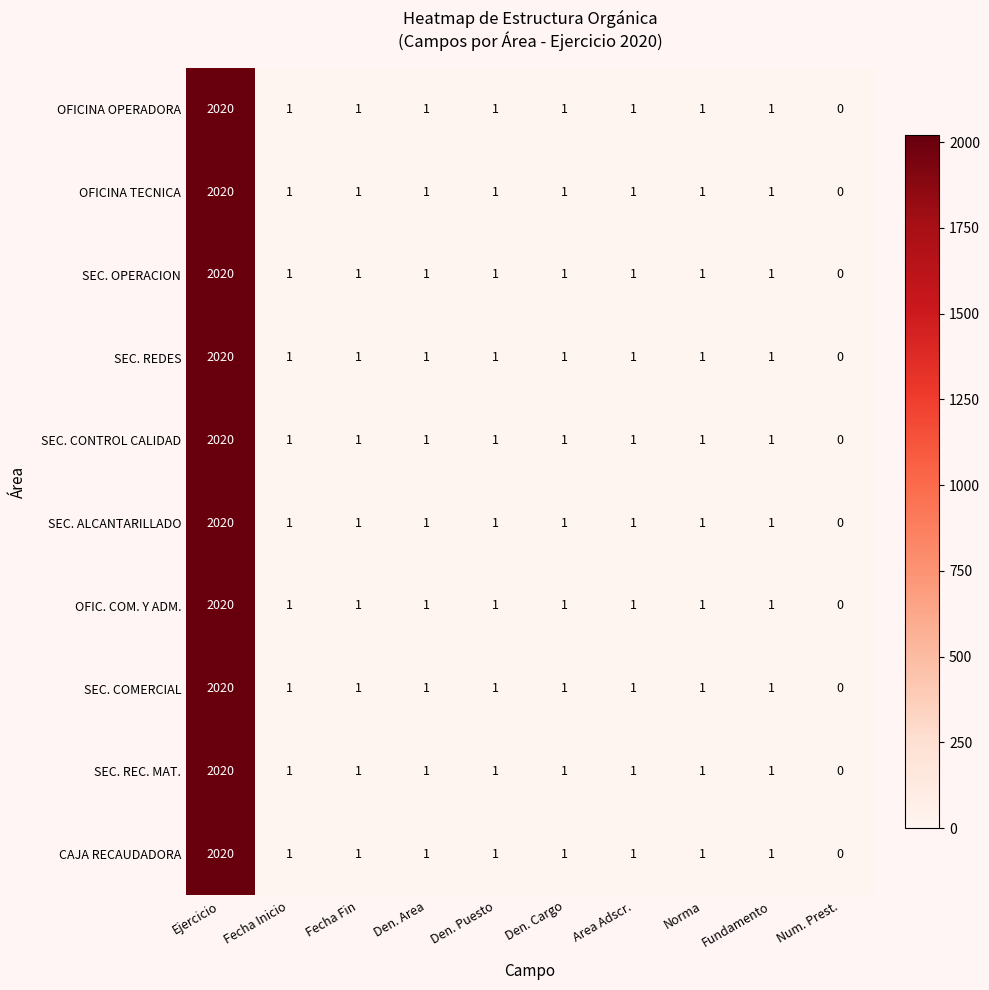

What is the average value of the SEC. ALCANTARILLADO series?

203